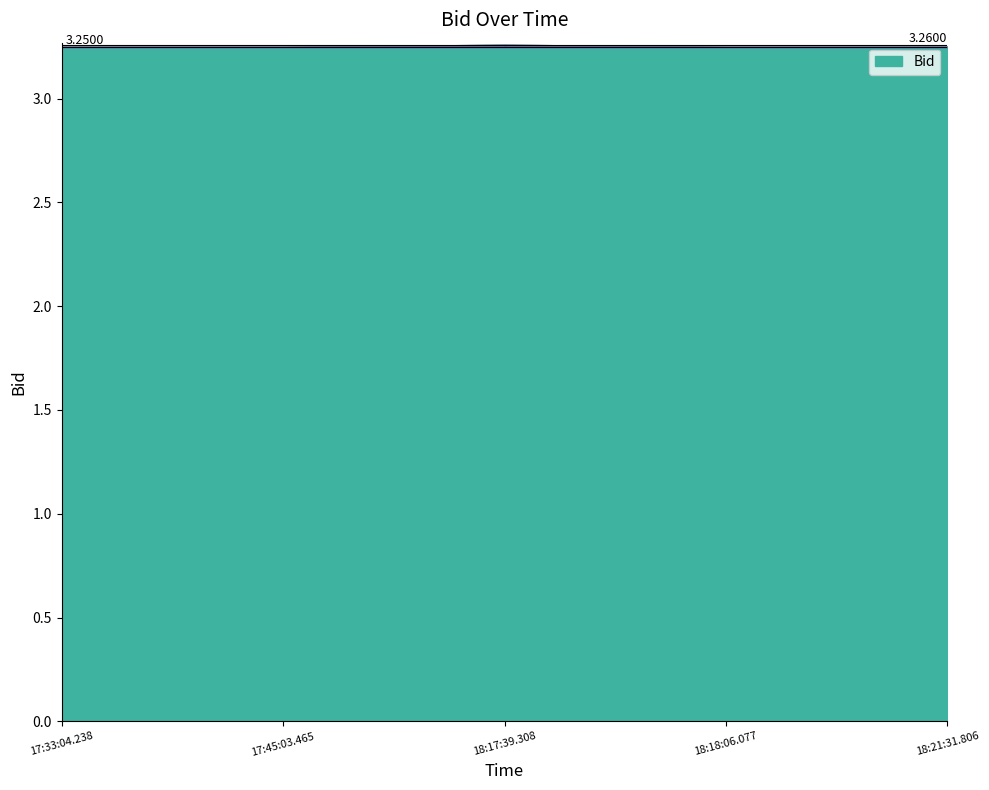

Where is the first local maximum?

18:17:39.308